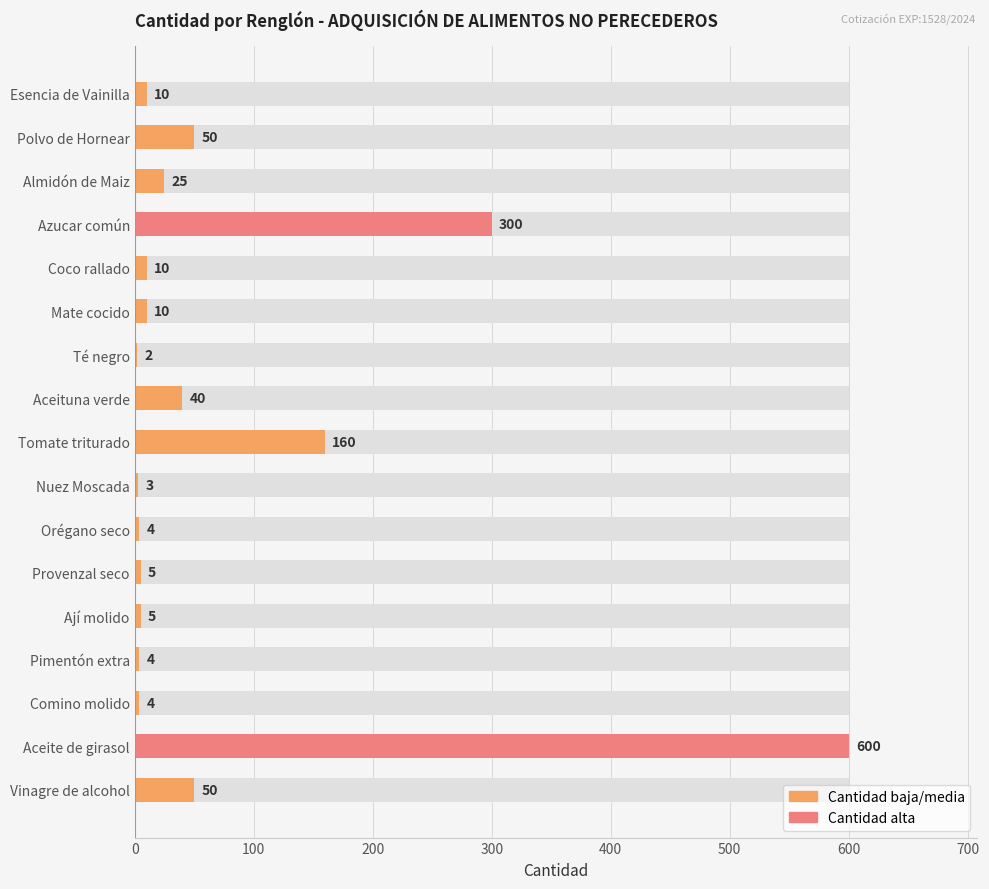

How many bars are there in total?

17